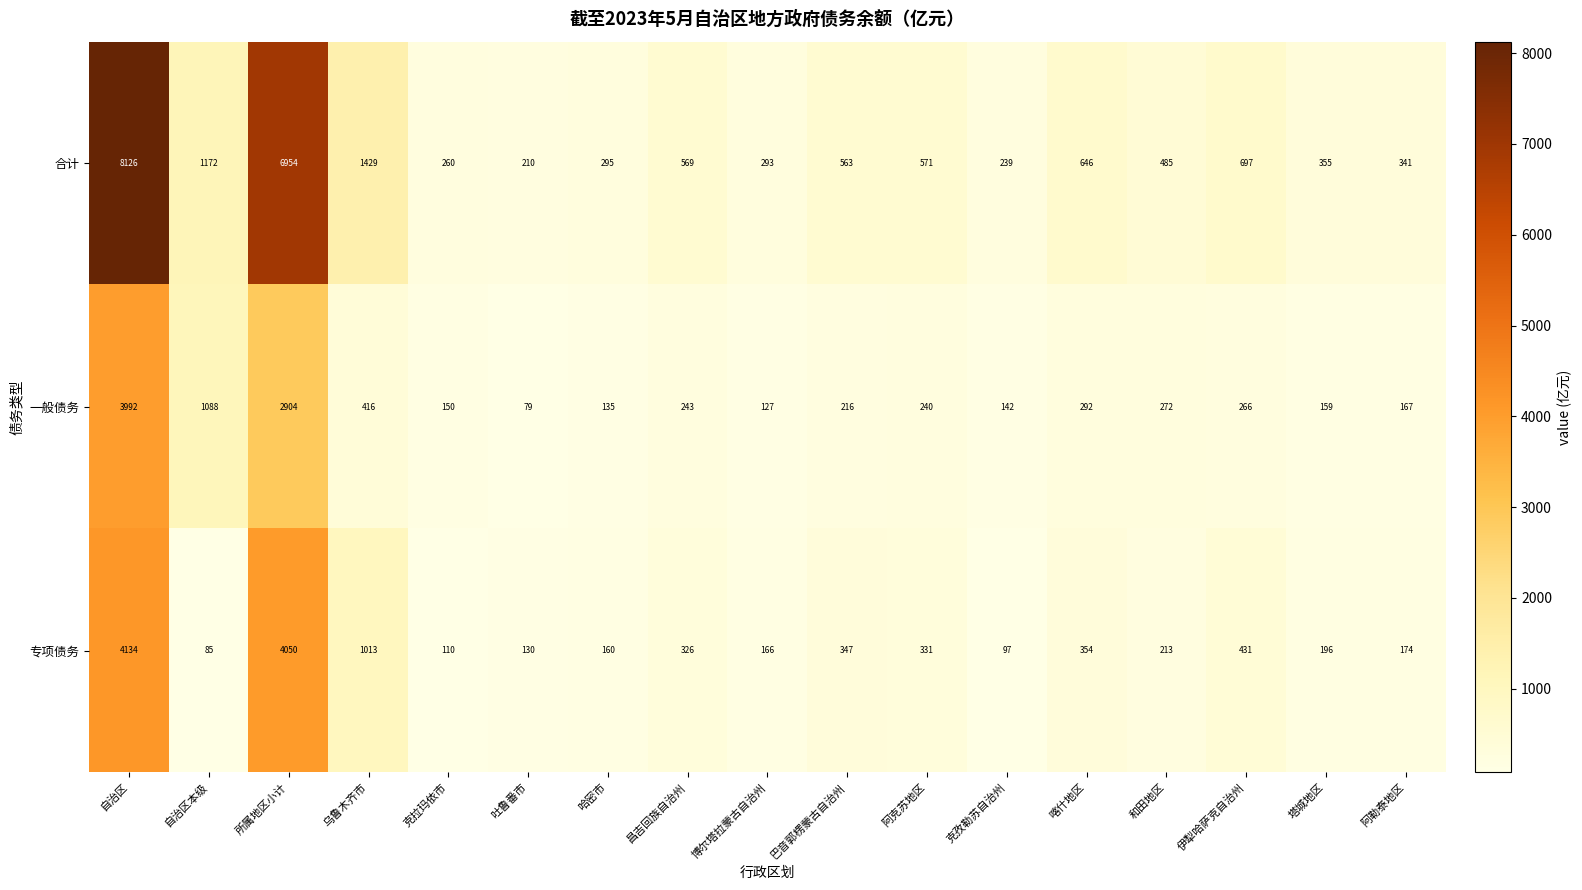

At 克孜勒苏自治州, list the series in order from smallest to largest.

专项债务, 一般债务, 合计